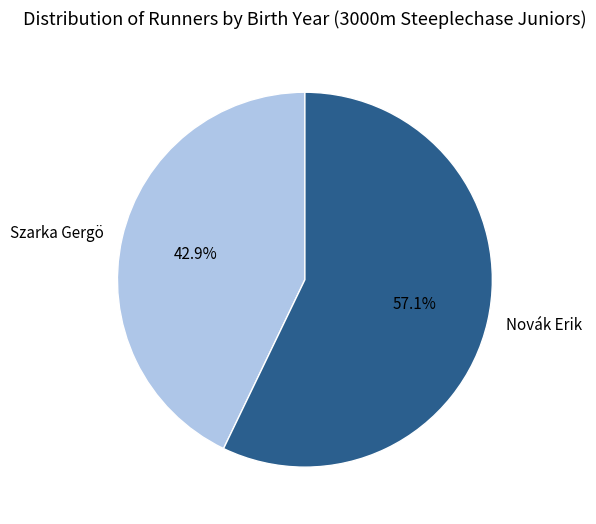

Between Novák Erik and Szarka Gergö, which is larger?

Novák Erik